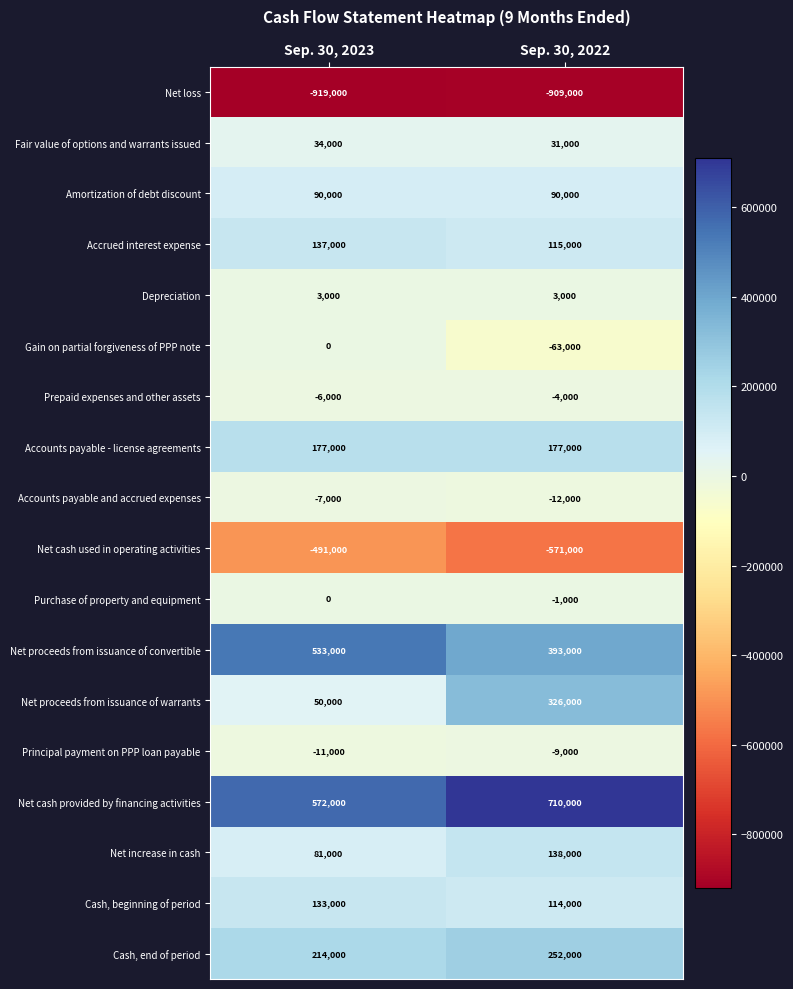

Which category has the highest value across all series?

Sep. 30, 2022